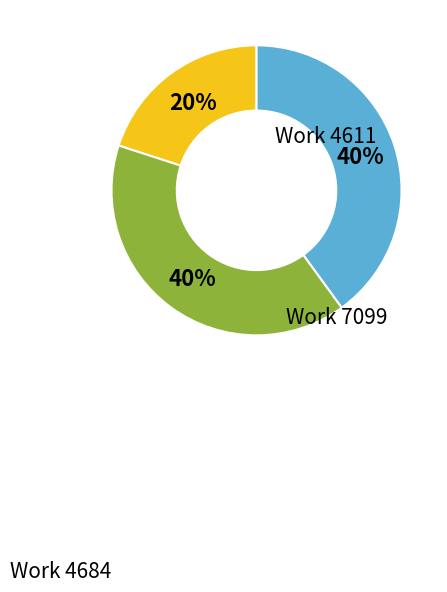

Is there any slice that represents more than half of the pie?

No